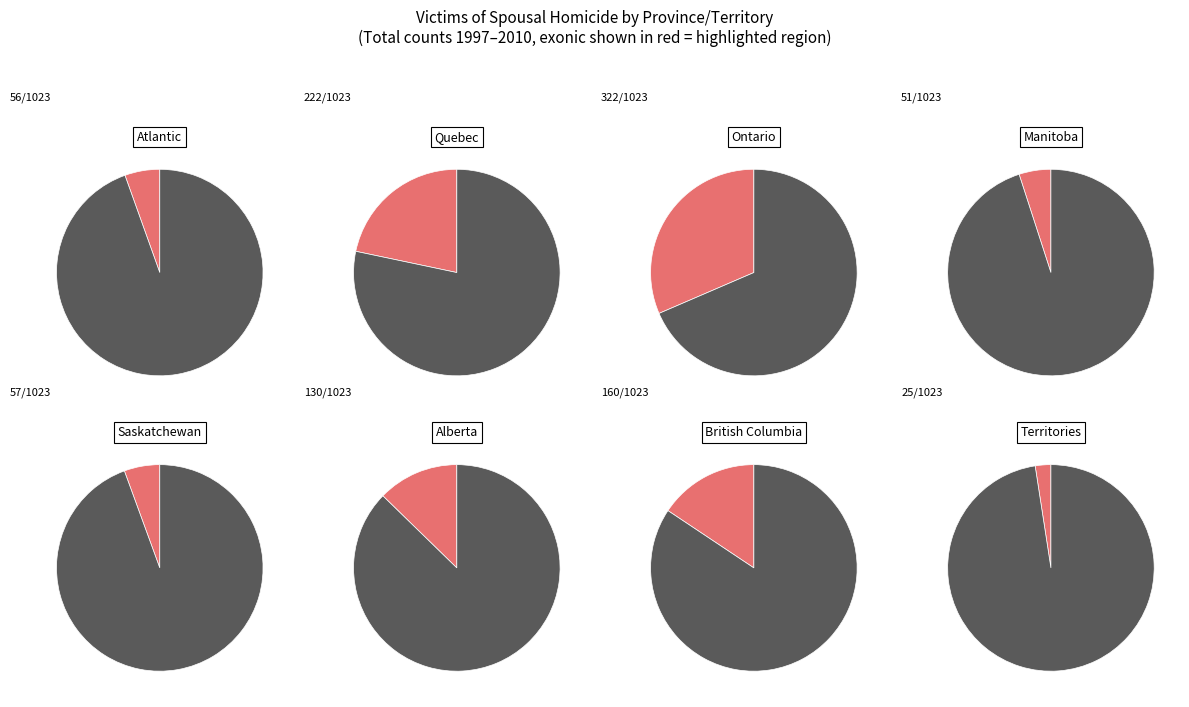

What is the smallest slice in the pie chart?

Territories